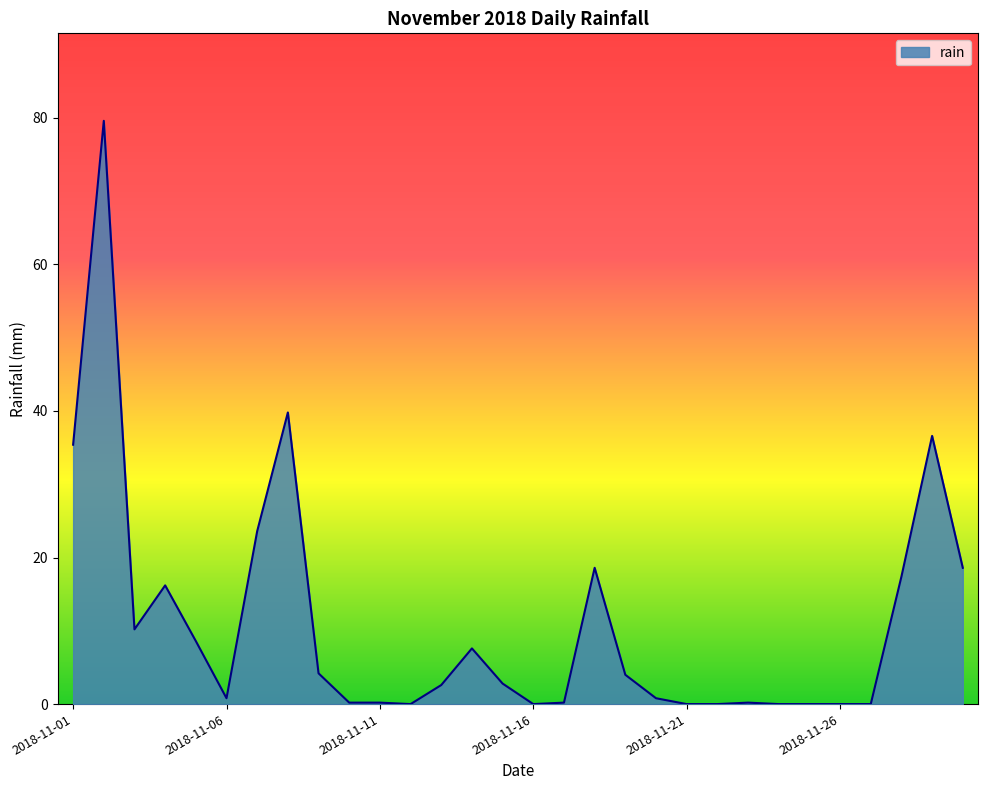

What is the maximum value shown in the chart?

79.6